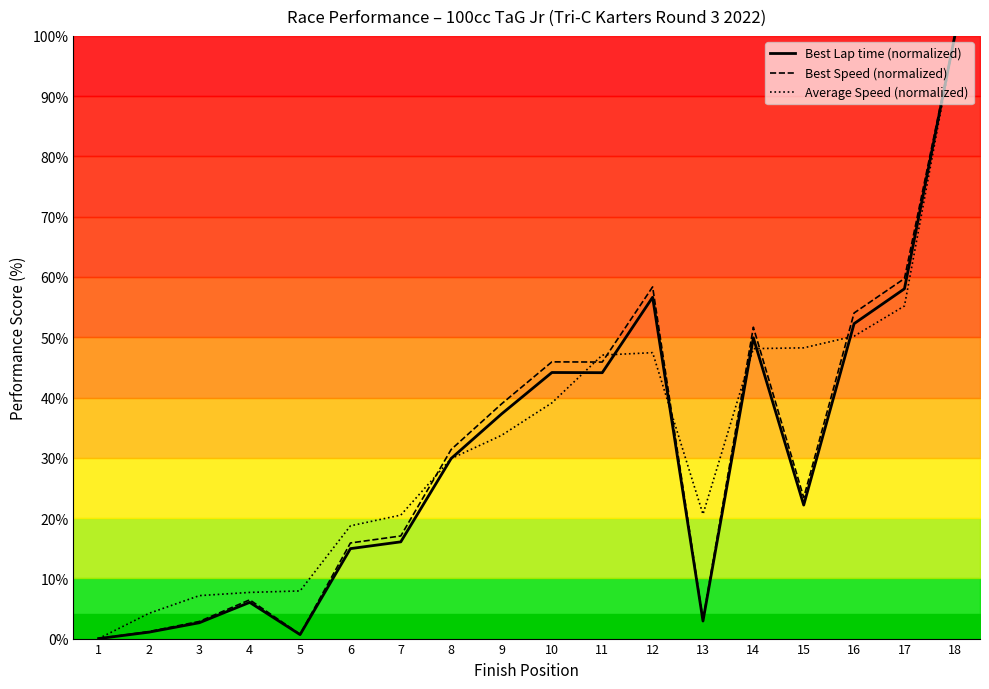

Read the Best Lap time (normalized) value at 4.

6.0